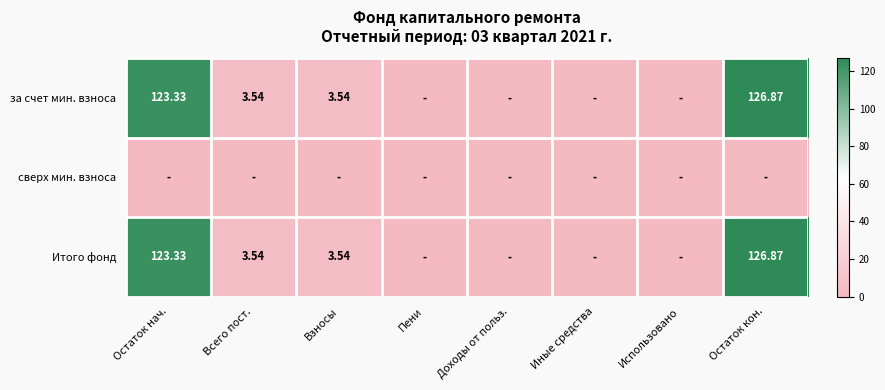

At how many categories does at least one series exceed 77?

2